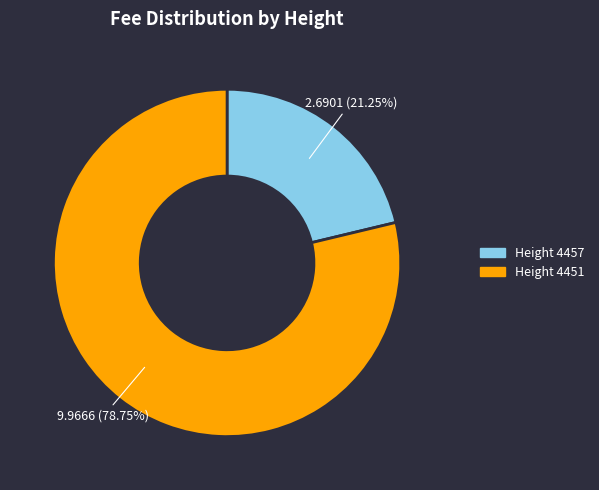

Is Height 4451 the majority of the pie?

Yes